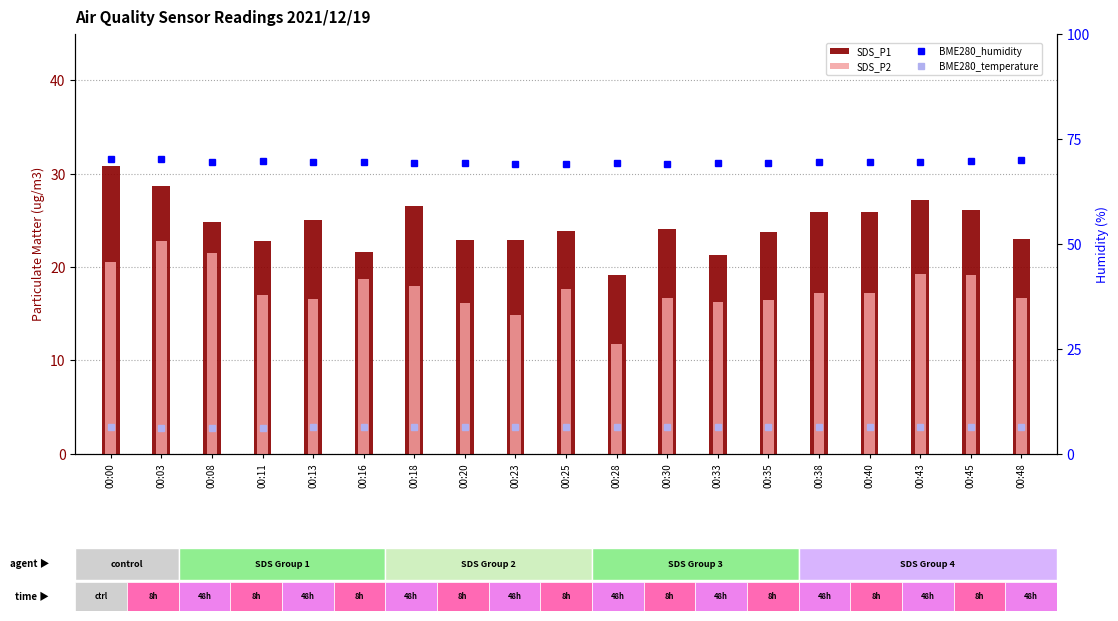

At which label does BME280_temperature reach its peak?

00:33